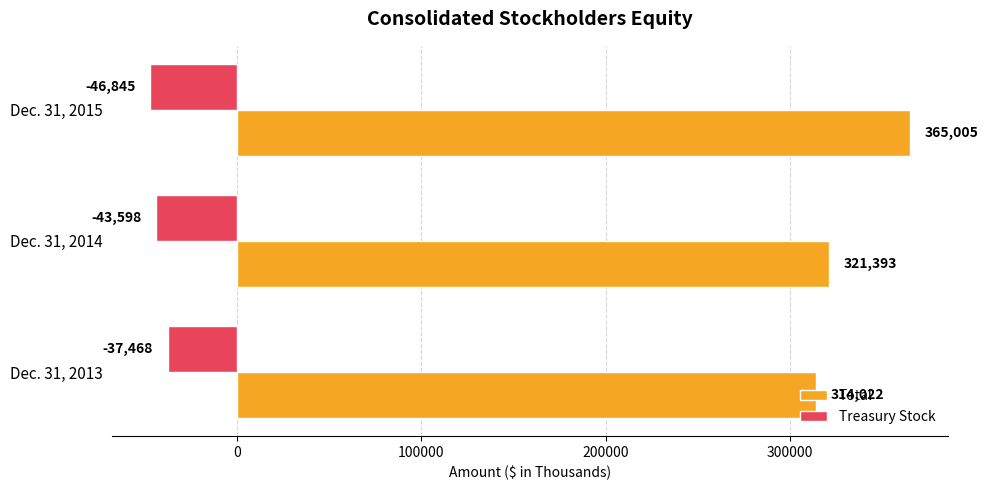

Rank the series at Dec. 31, 2013 from lowest to highest value.

Treasury Stock, Total